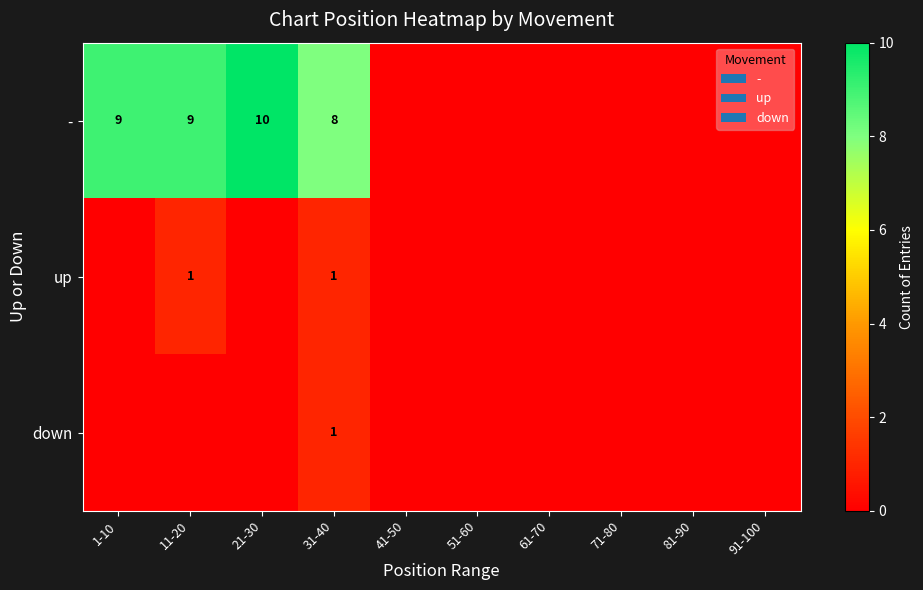

What is the total value across all series at 31-40?

10